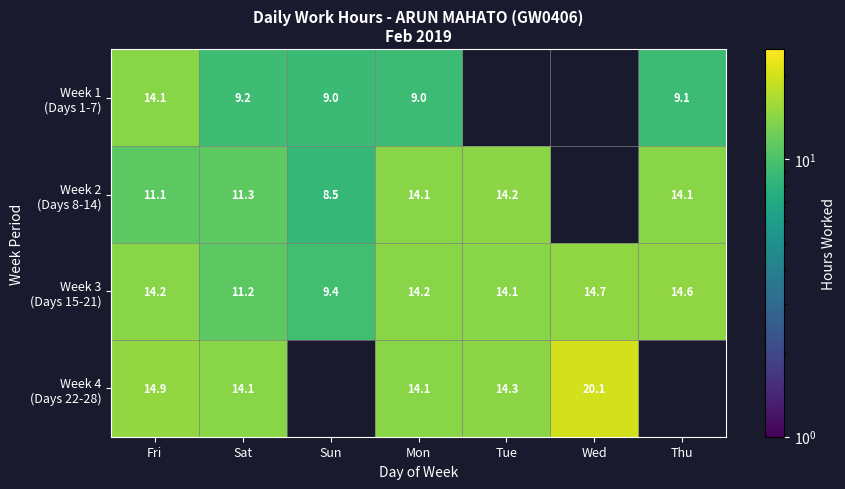

What is the total value across all series at Fri?

54.3